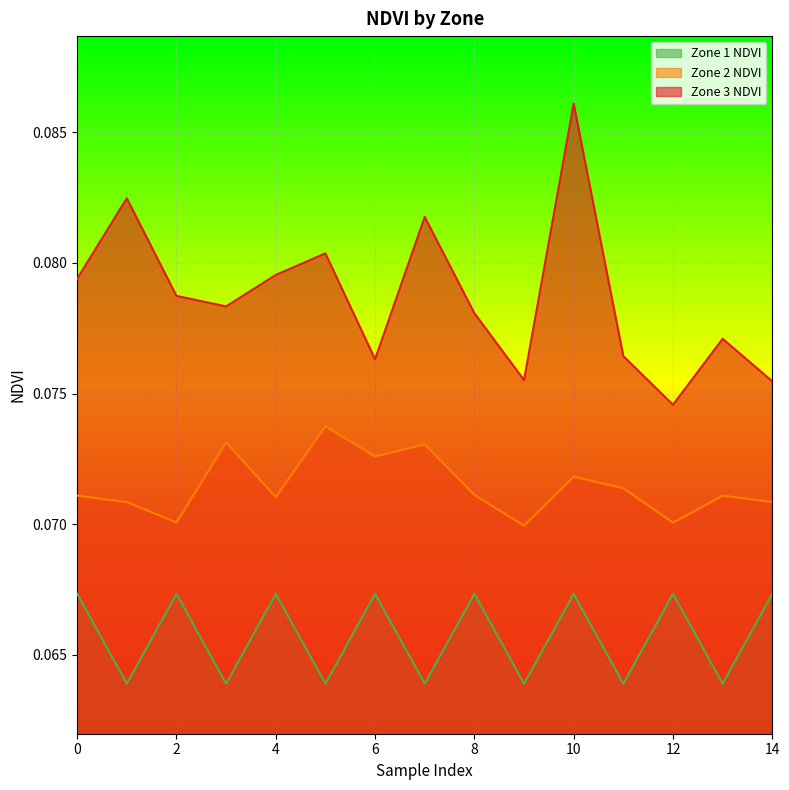

What is the minimum value shown in the chart?

0.1